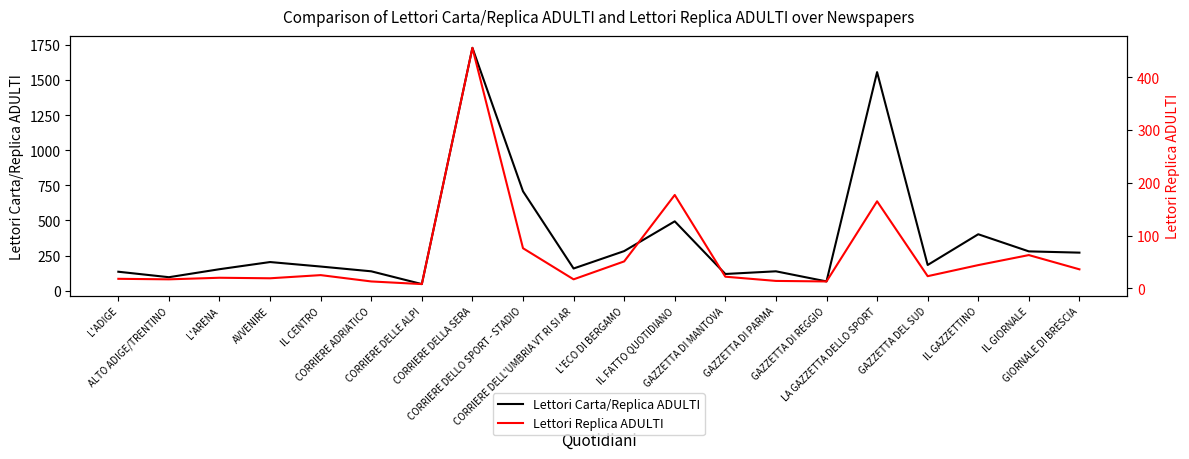

Reading right to left, extract all data points from this chart.

Lettori Carta/Replica ADULTI: 271	280	402	183	1557	66	138	119	494	282	158	708	1730	47	138	172	204	153	96	135
Lettori Replica ADULTI: 36	63	44	23	165	13	14	22	177	51	17	76	456	8	13	25	19	20	17	18